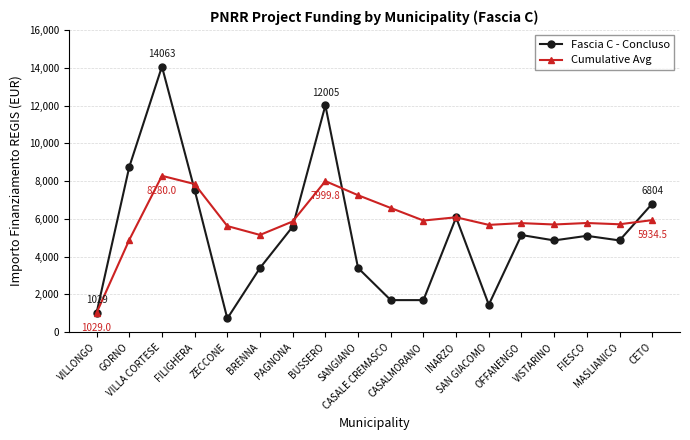

At which label does Cumulative Avg first exceed 5864?

VILLA CORTESE